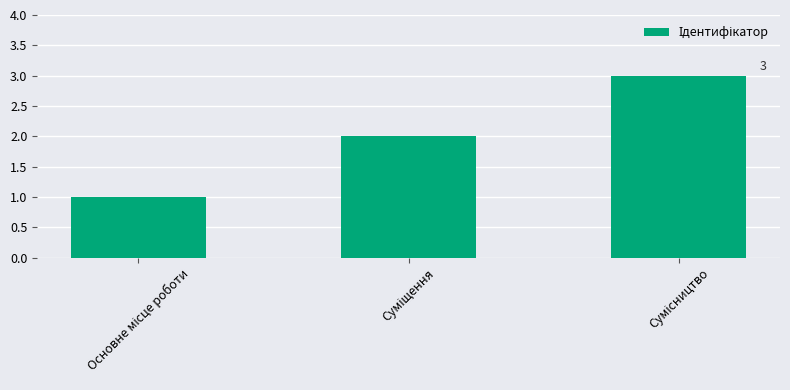

Count the number of data series in this chart.

1